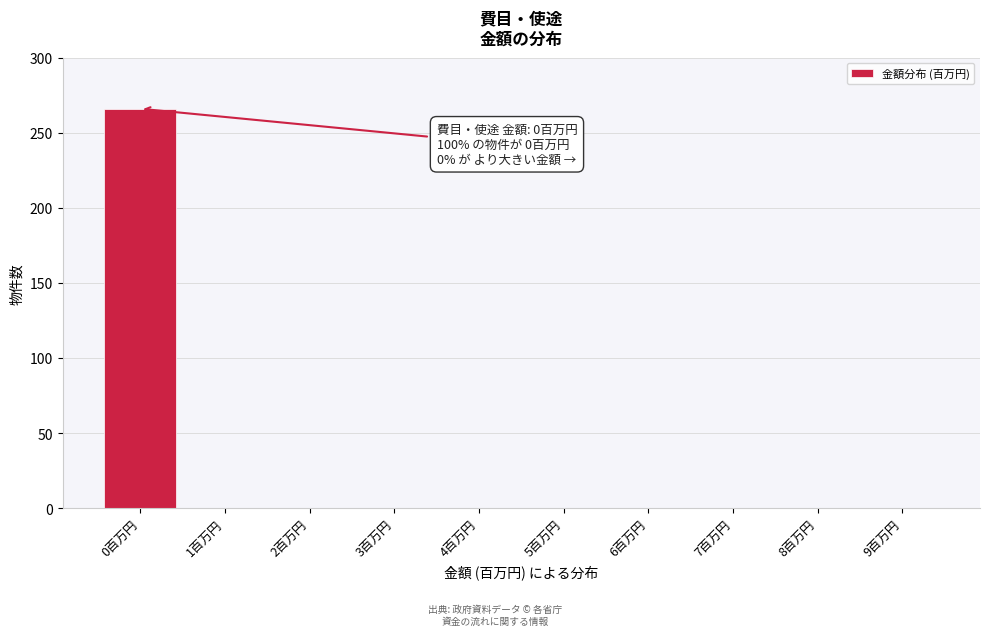

Reading left to right, list all the values displayed in this chart.

0百万円=266	1百万円=0	2百万円=0	3百万円=0	4百万円=0	5百万円=0	6百万円=0	7百万円=0	8百万円=0	9百万円=0